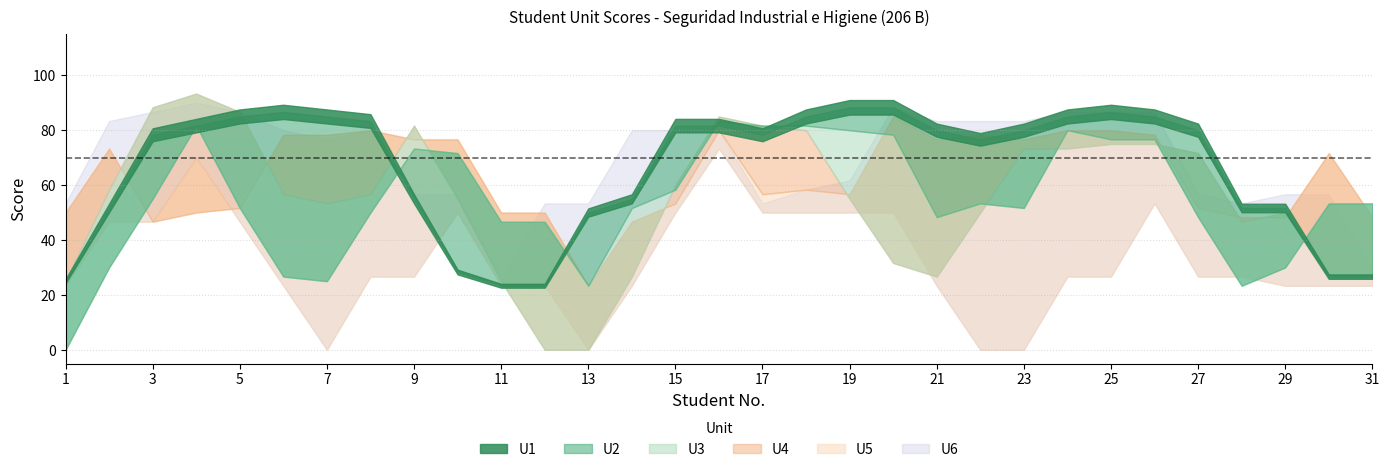

Does the chart have visible grid lines?

Yes